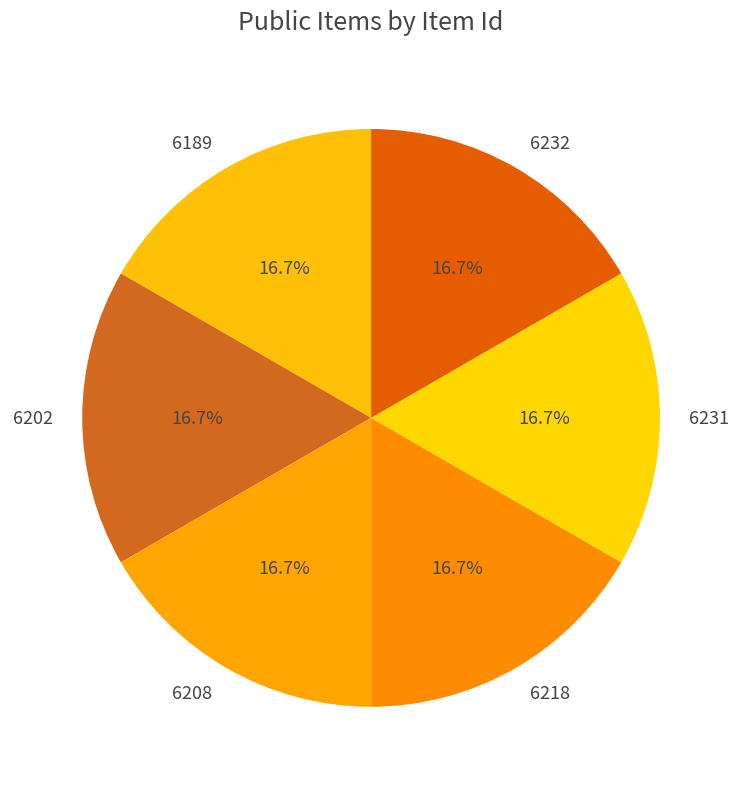

To the nearest percent, what percentage of the pie is 6189?

17%